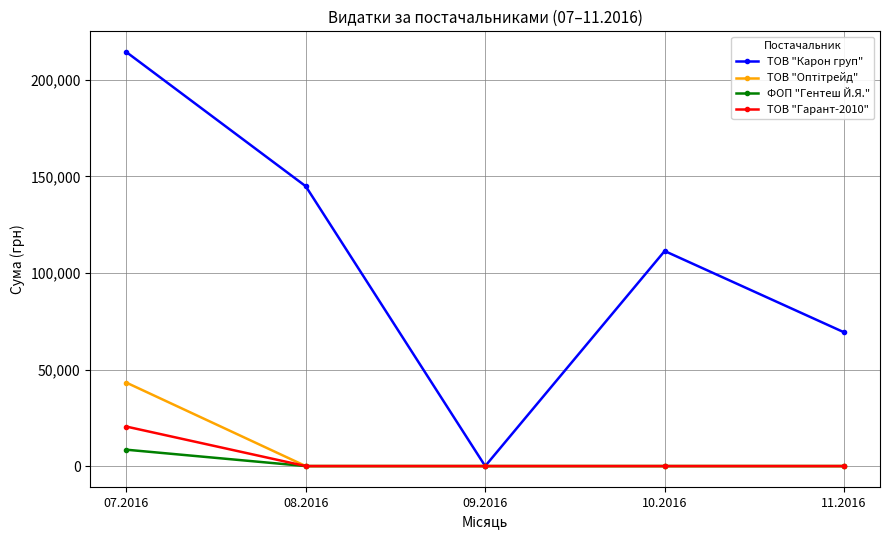

What is the spread (max minus min) of values at 08.2016?

144878.2